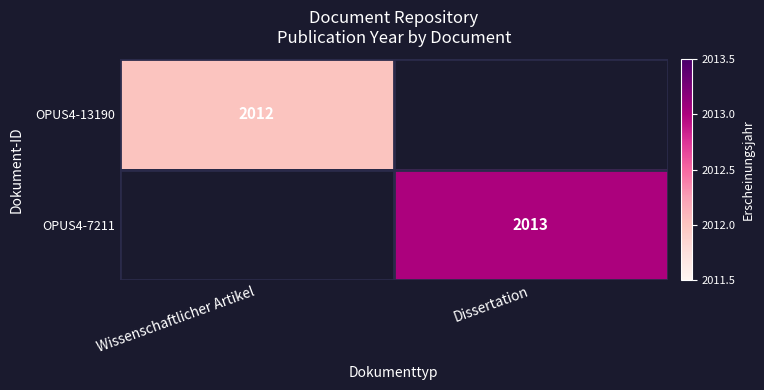

Is it true that OPUS4-7211 equals 2013 at Dissertation?

True